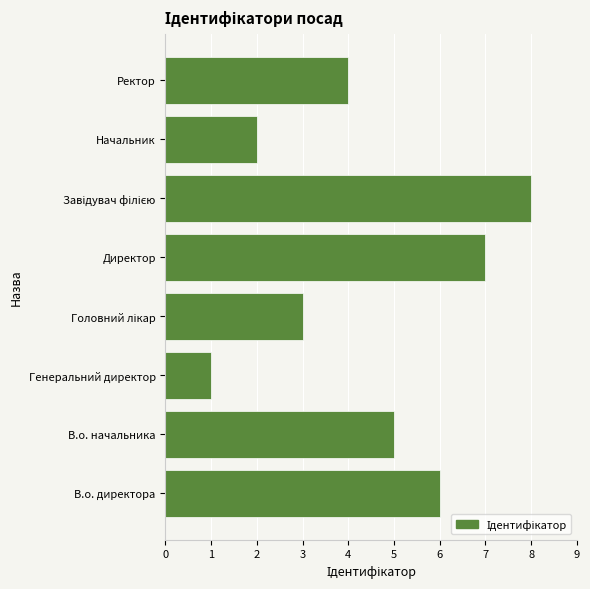

What is the maximum value shown in the chart?

8